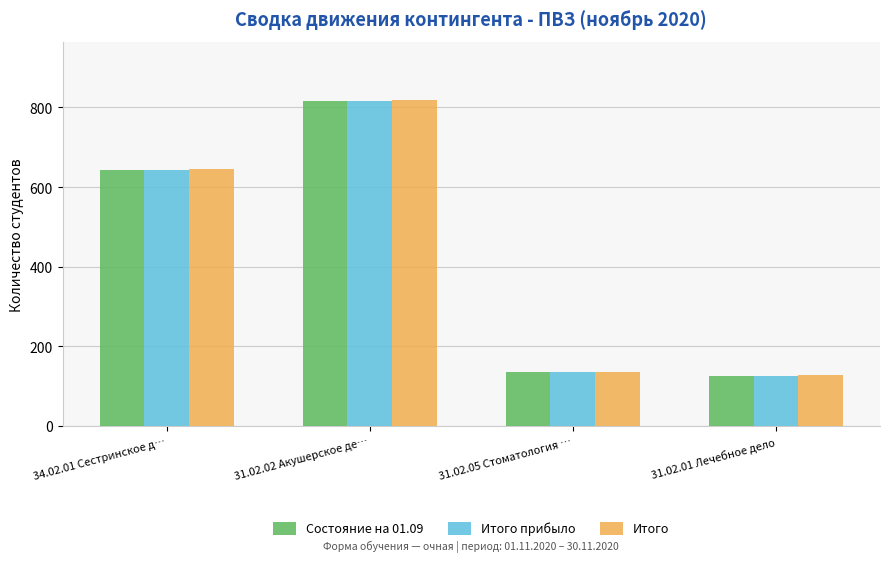

What position from the right is 31.02.01 Лечебное дело?

1